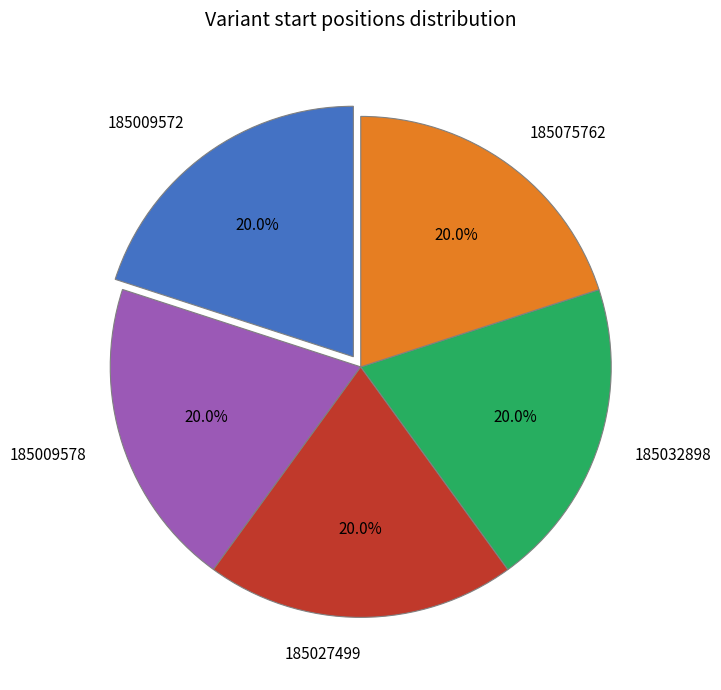

Does any single category account for the majority?

No